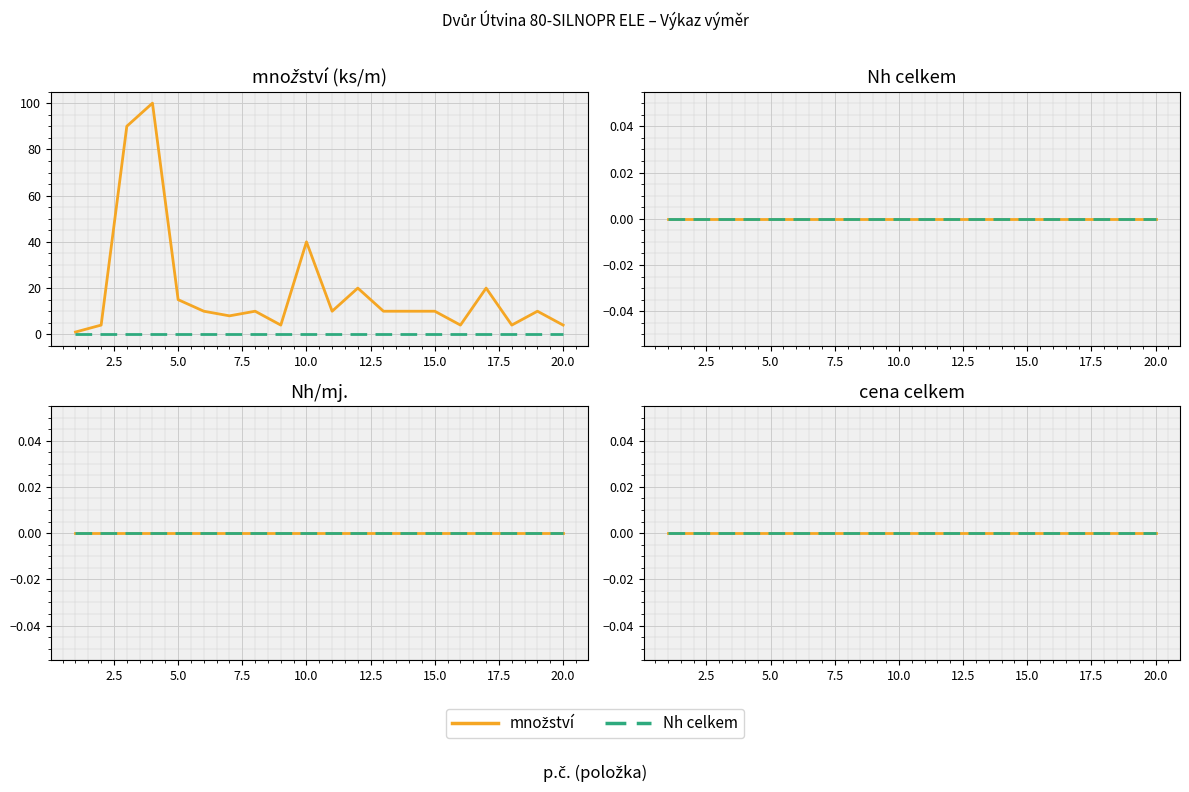

Reading right to left, what are all the values shown in this chart?

20=4	19=10	18=4	17=20	16=4	15=10	14=10	13=10	12=20	11=10	10=40	9=4	8=10	7=8	6=10	5=15	4=100	3=90	2=4	1=1